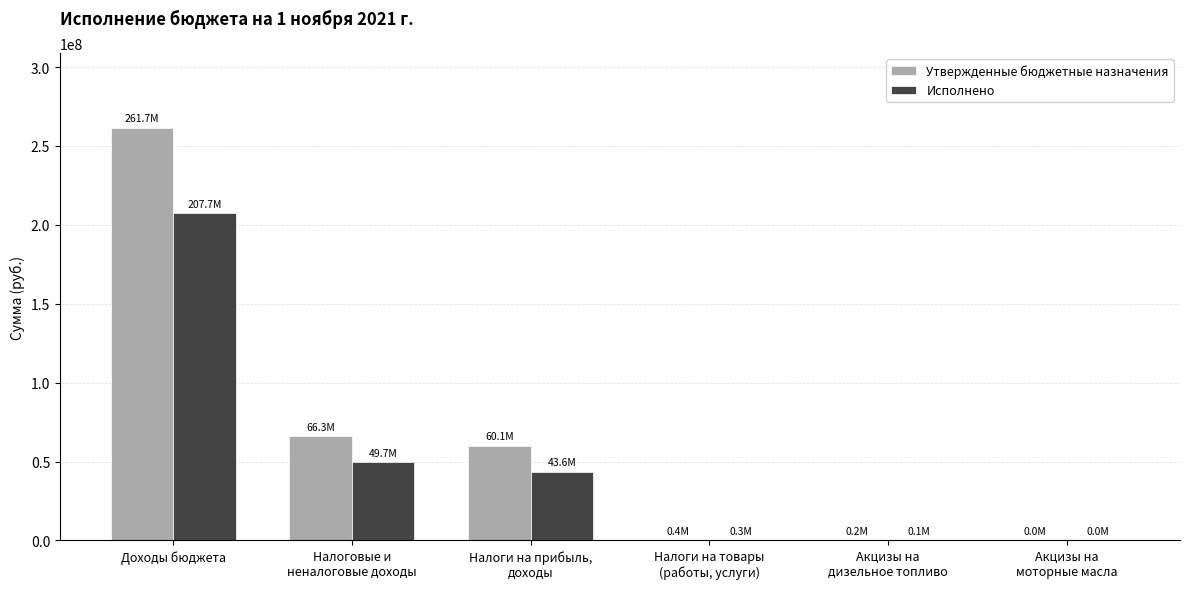

How many categories are shown in the chart?

6